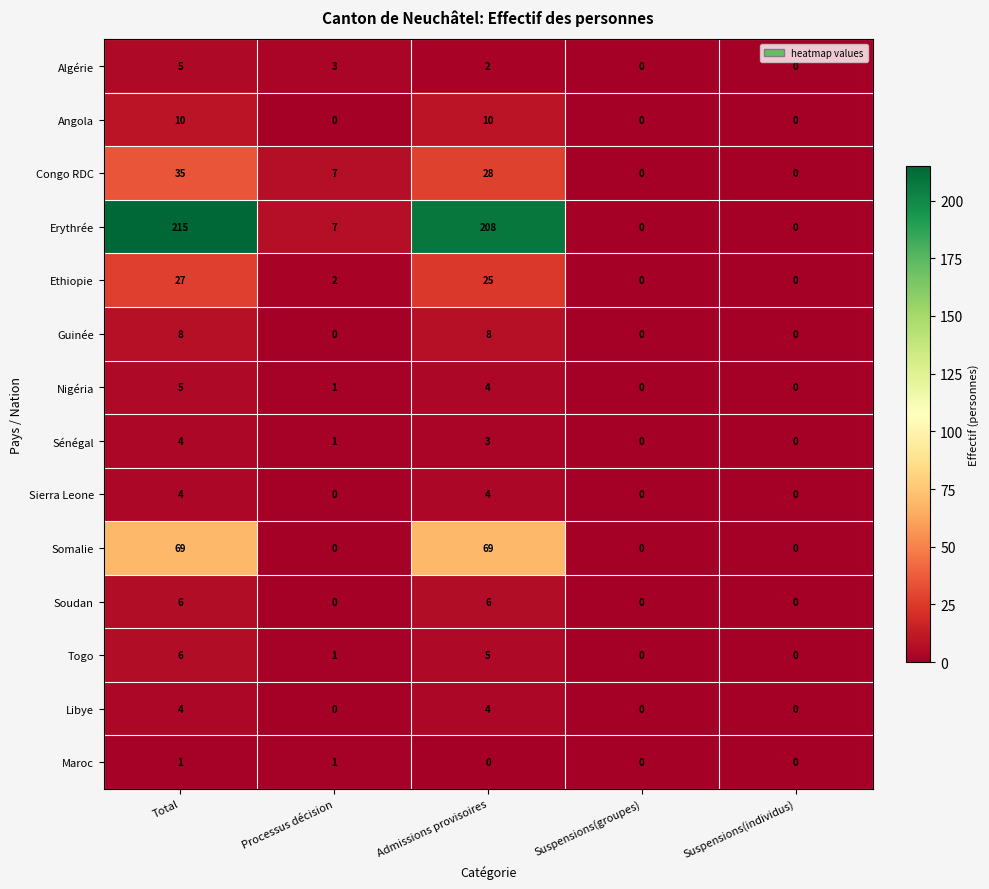

True or false: Nigéria has a value of 4 at Admissions provisoires.

True